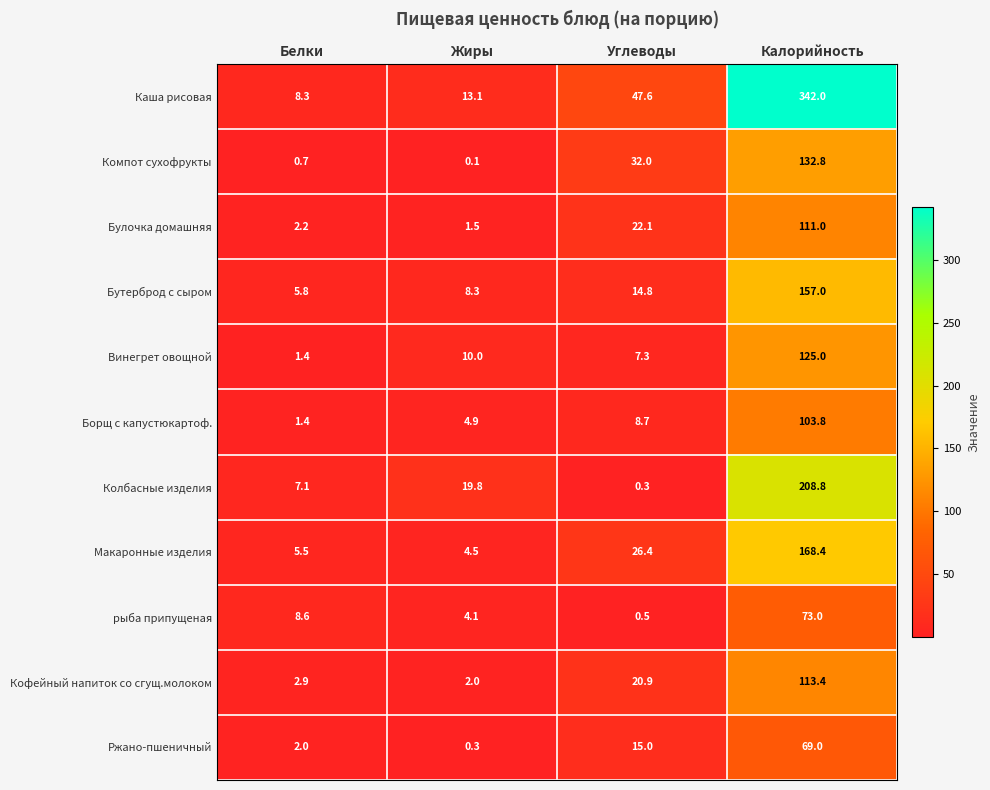

At how many categories does at least one series exceed 112?

1